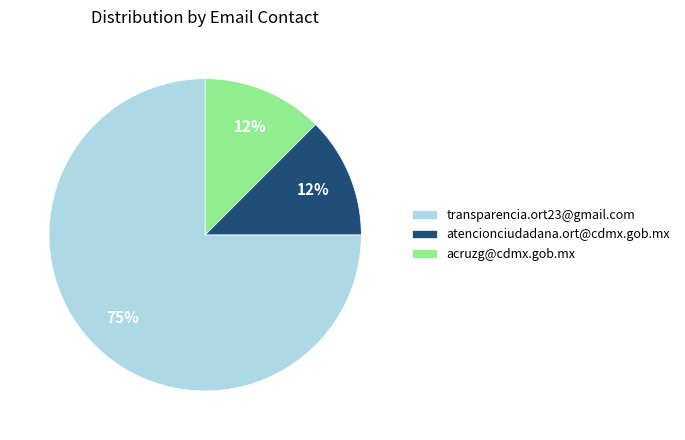

Is there a majority slice in this chart?

Yes